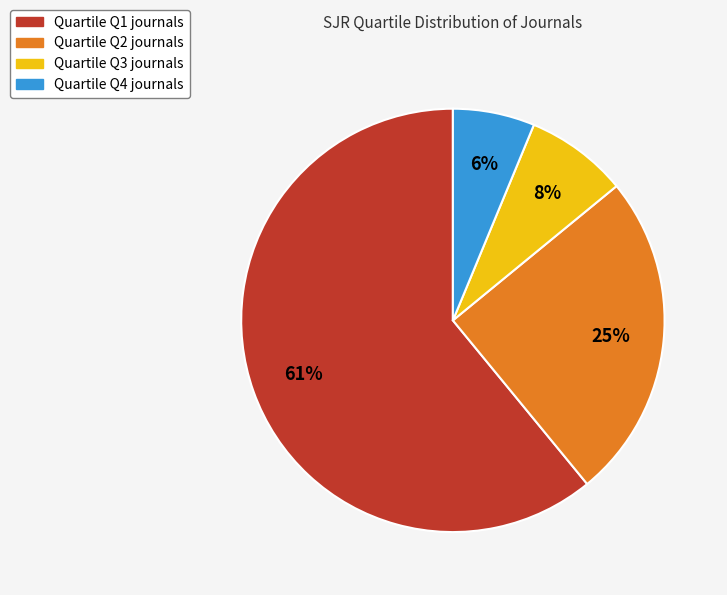

Does any single category account for the majority?

Yes